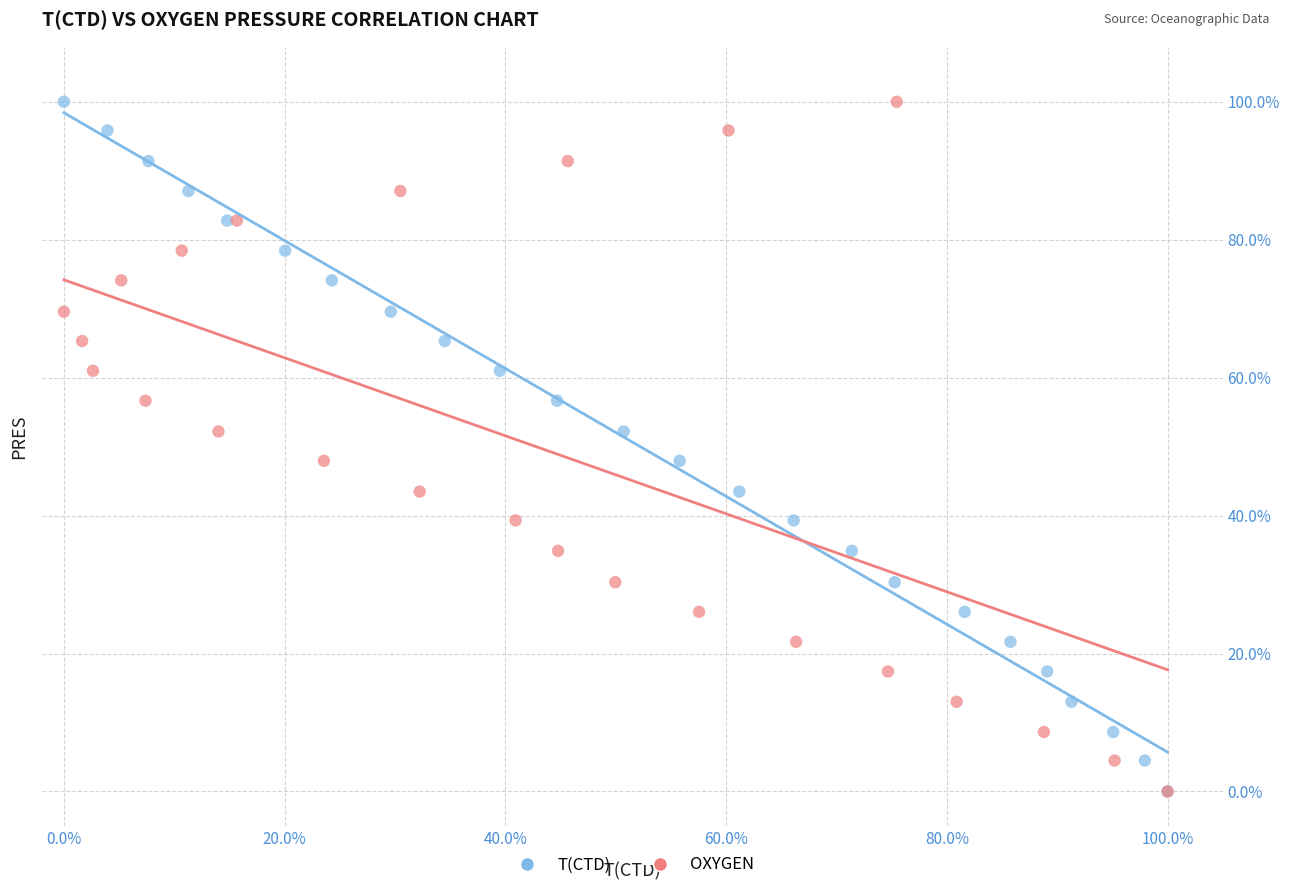

What are all the series names shown in the legend?

T(CTD), OXYGEN